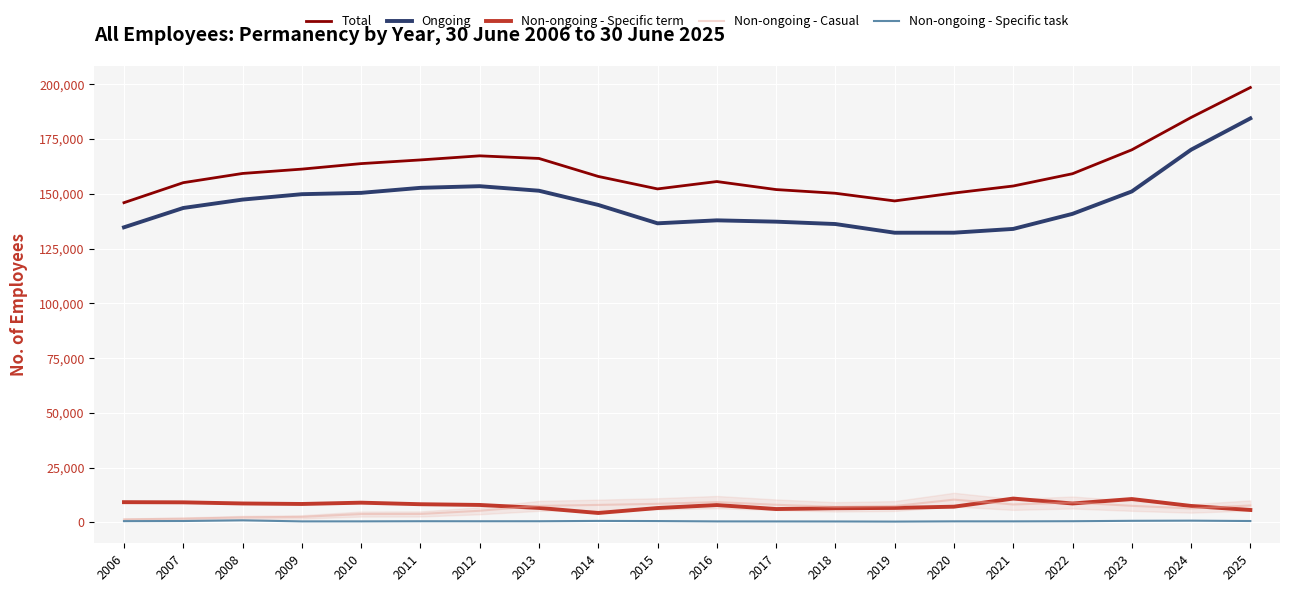

True or false: Total and Non-ongoing - Casual intersect in this chart.

False